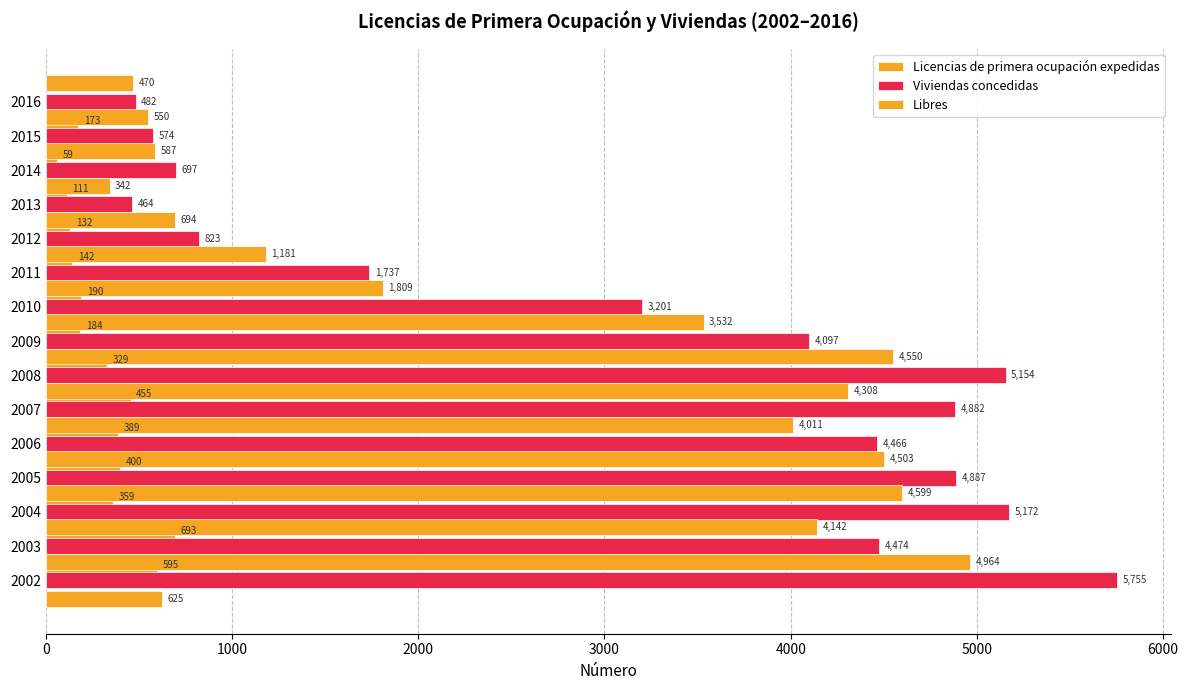

Rank the categories by Libres value from lowest to highest.

11, 14, 13, 12, 10, 9, 8, 7000, 4000, 1000, 5000, 3000, 6000, 2000, 0